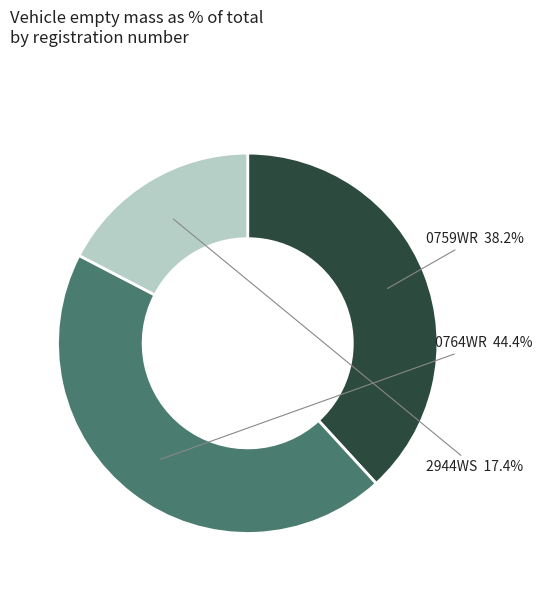

How many segments does this pie chart have?

3